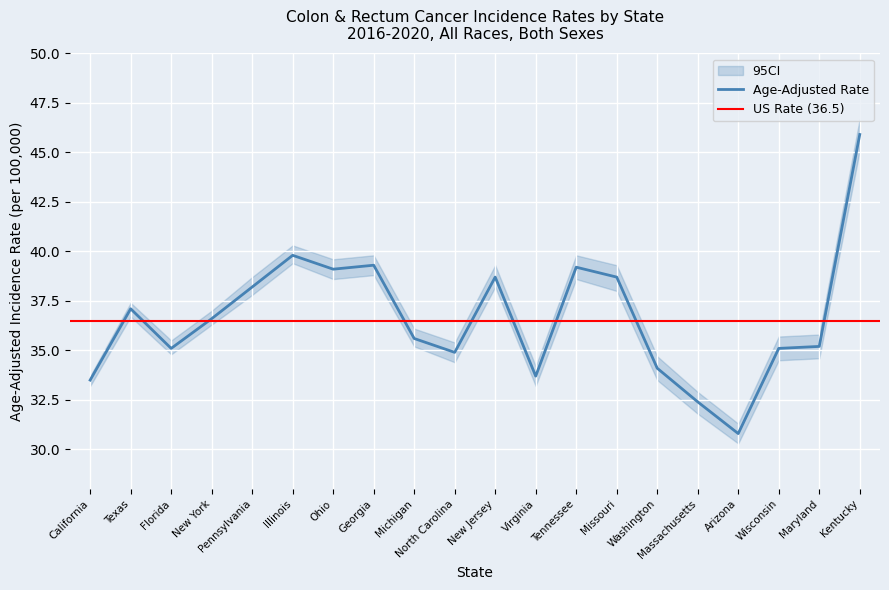

At which label does Age-Adjusted Rate reach its peak?

Kentucky